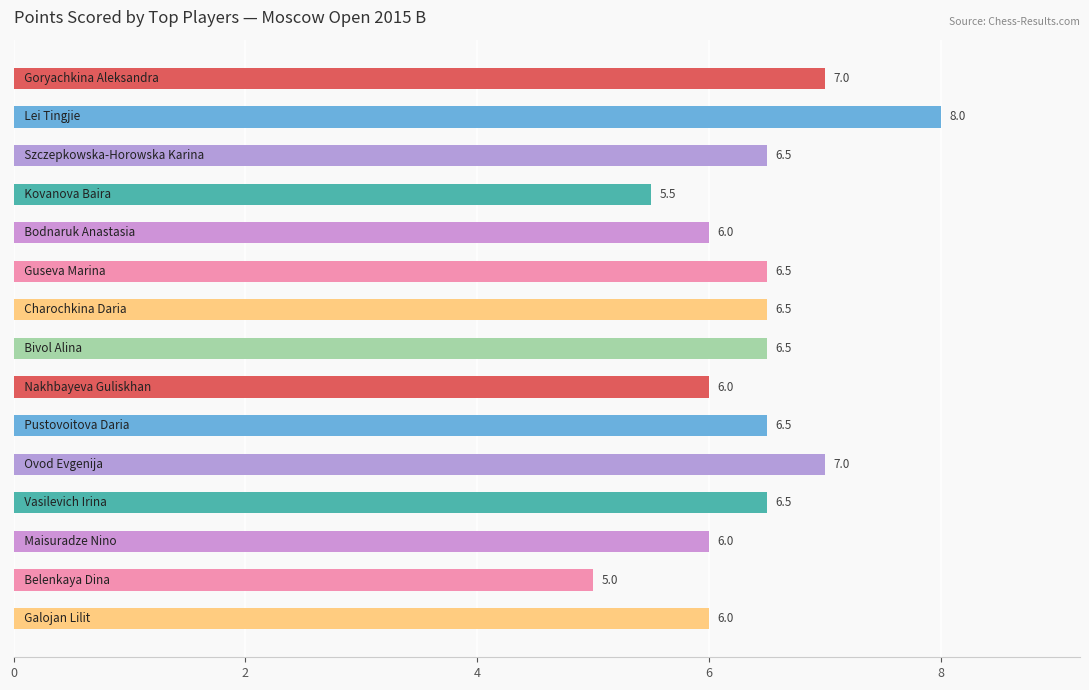

What is the sum of all values?

95.5